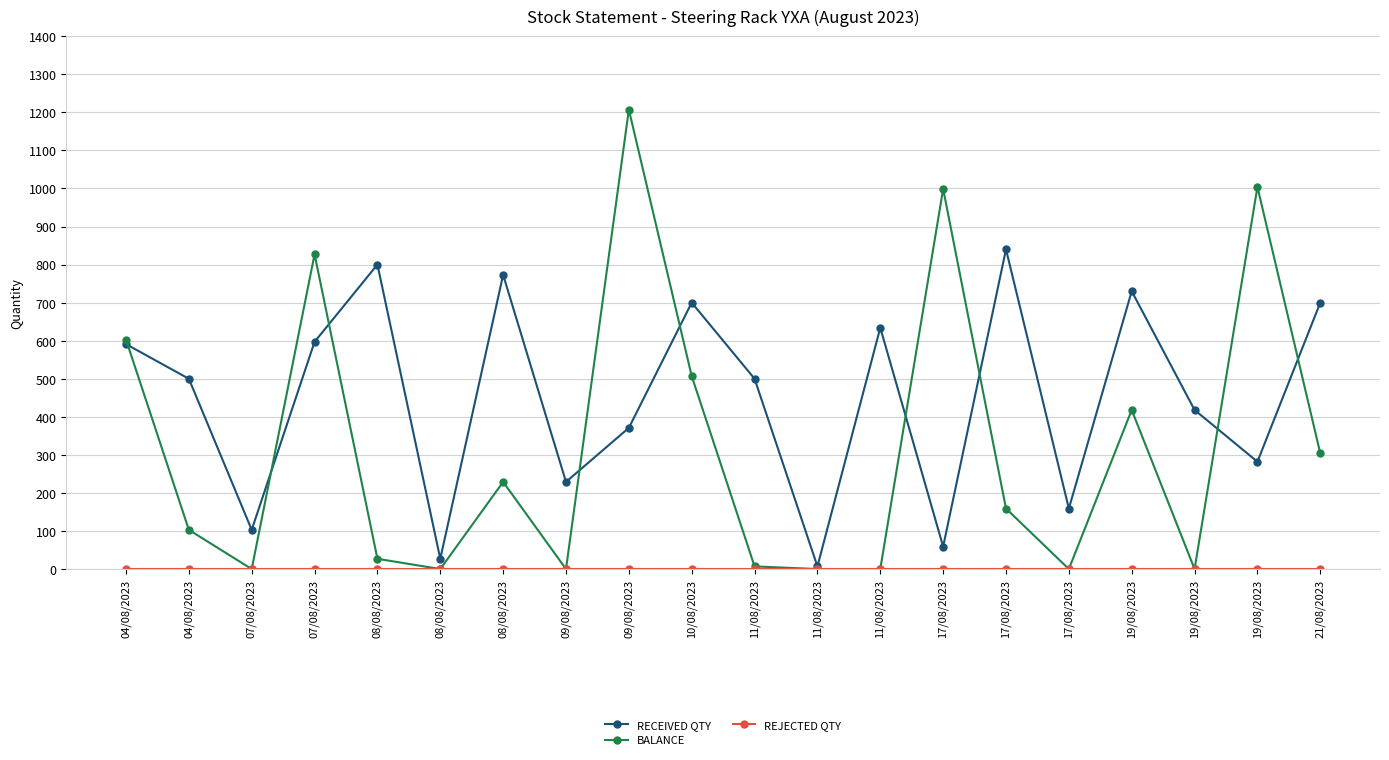

Which label corresponds to the largest value in the chart?

09/08/2023